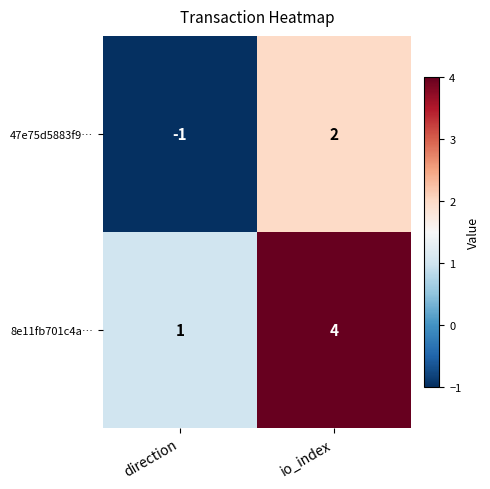

What is the total value across all series at io_index?

6